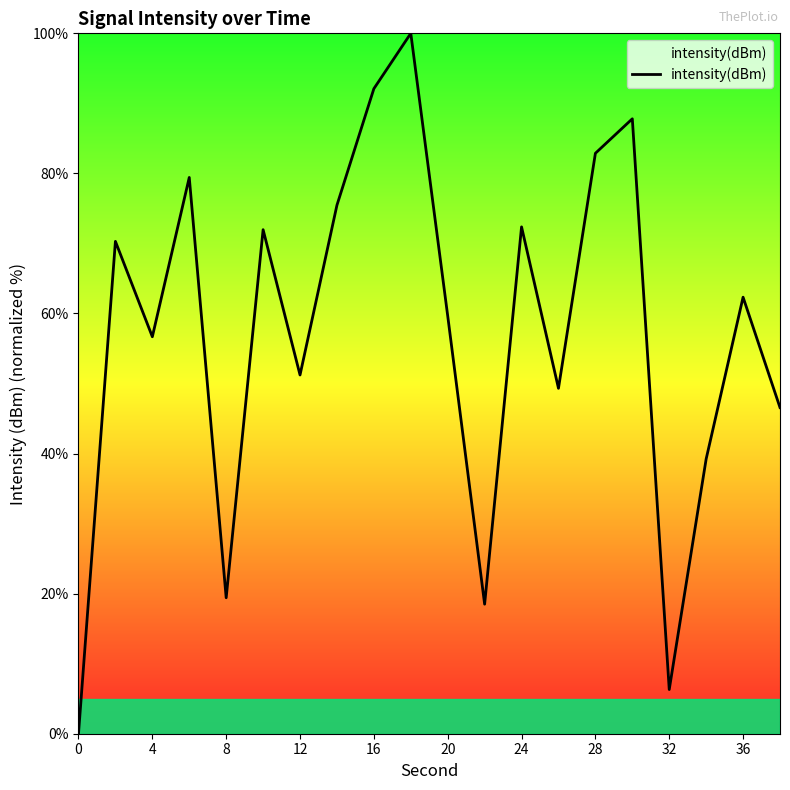

What is the greatest value displayed?

100.0